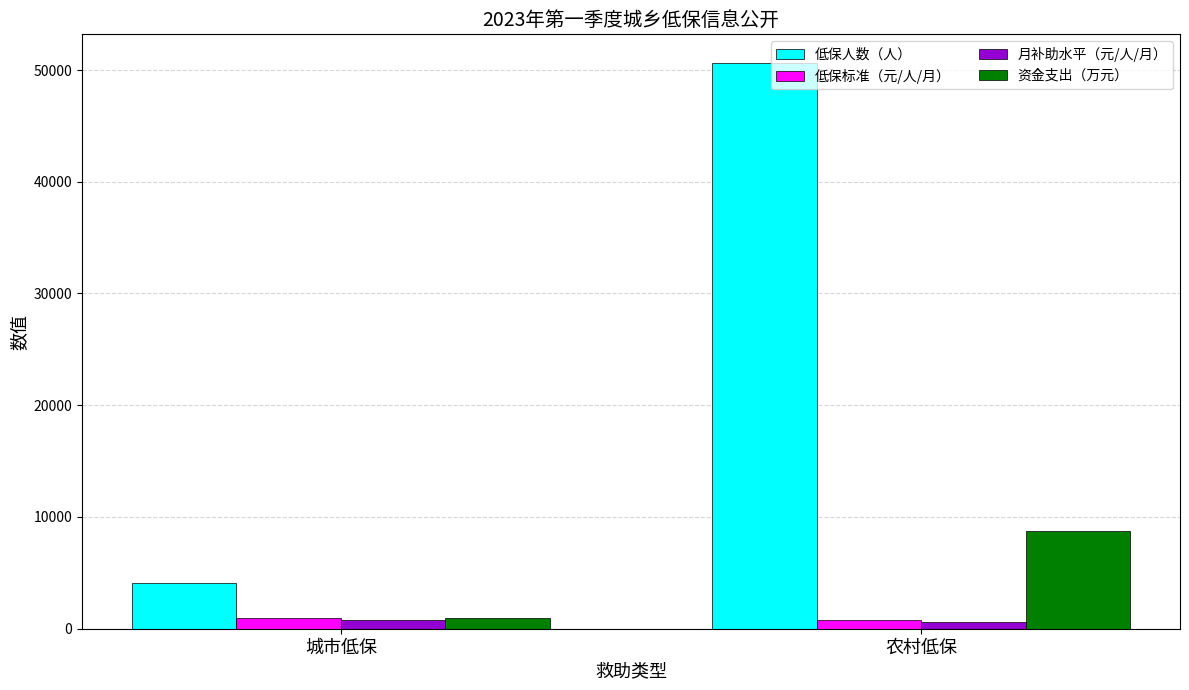

At which label is 资金支出（万元） closest to 4817?

城市低保